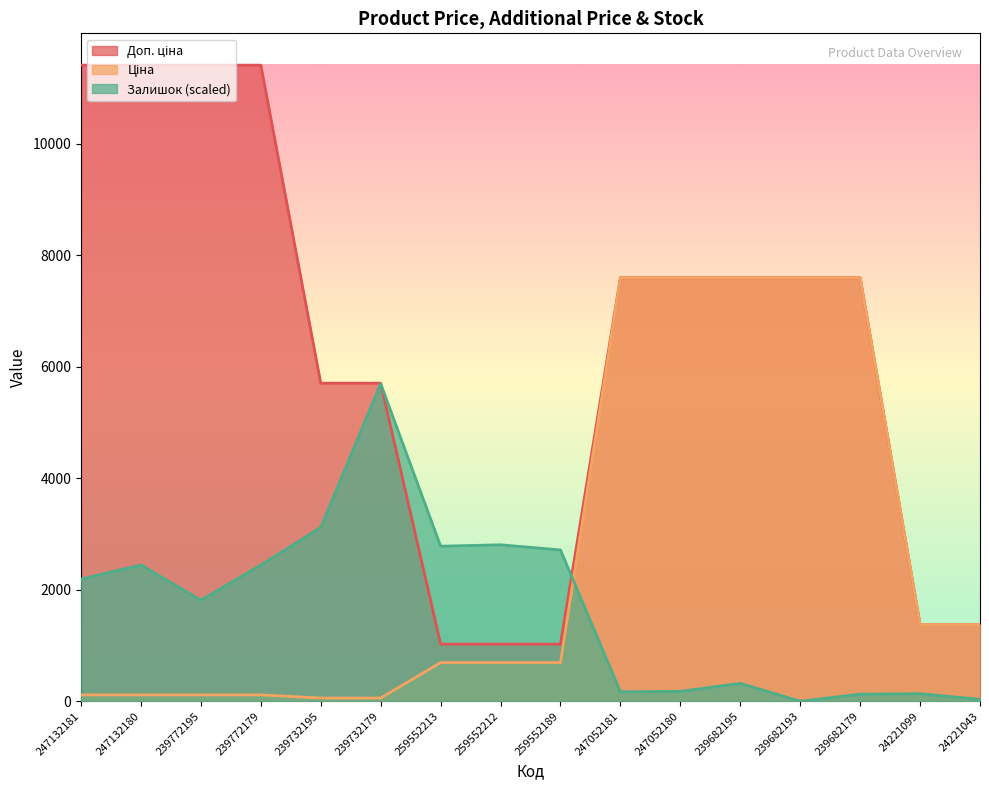

Which series has the largest total across all categories?

Доп. ціна